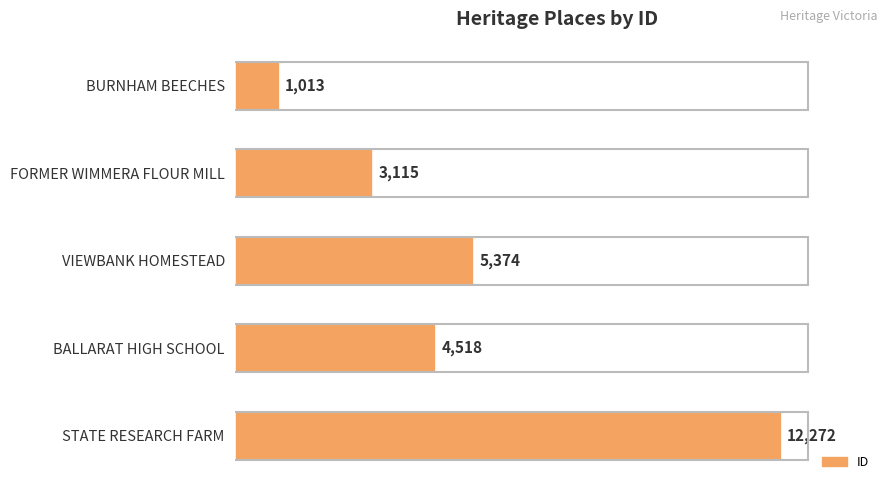

What is the label of the 3rd bar from the top?

VIEWBANK HOMESTEAD